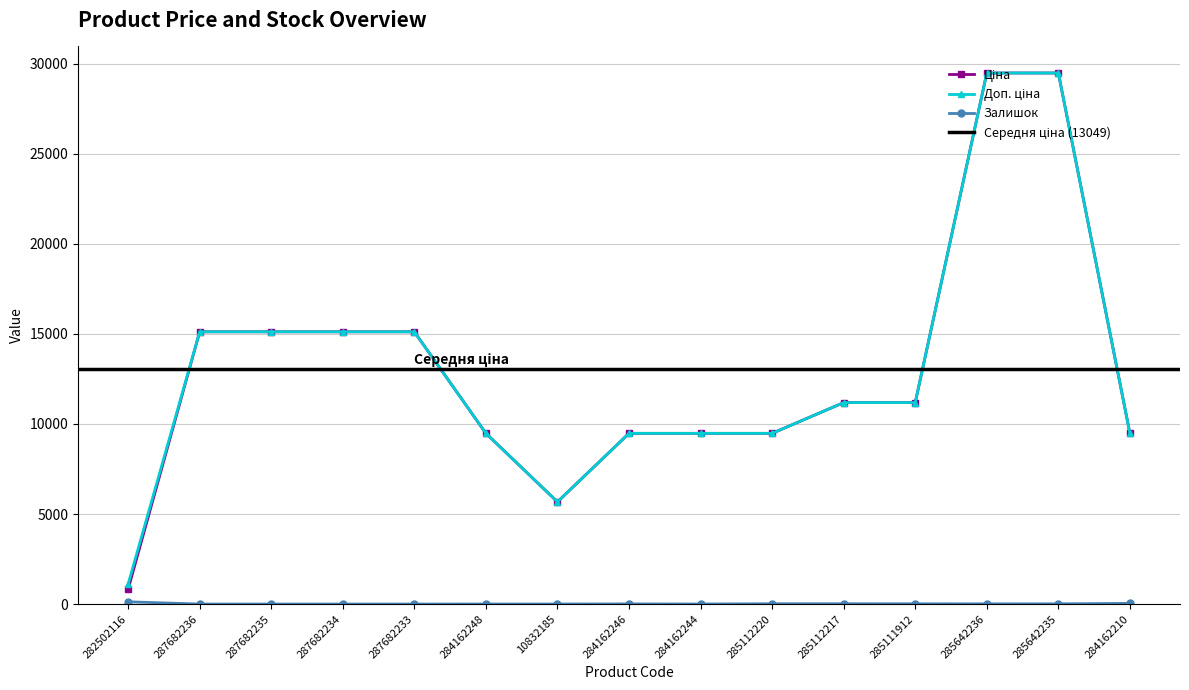

At which label does Доп. ціна first exceed 11188?

287682236